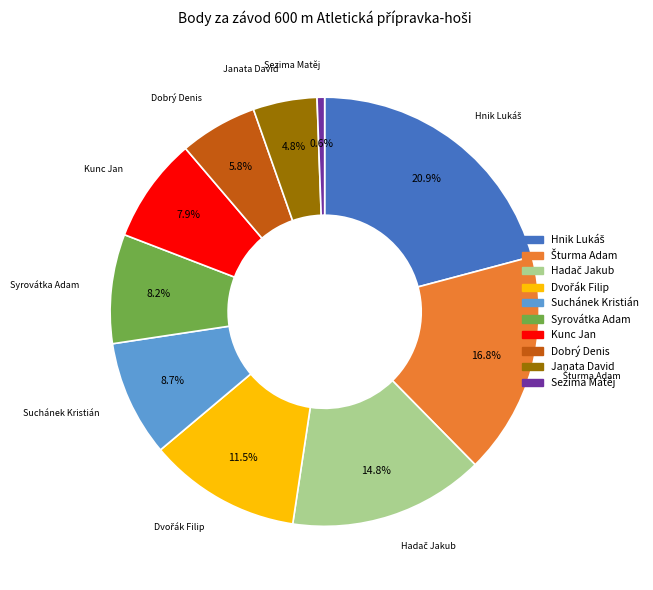

Does Syrovátka Adam represent more than half of the total?

No